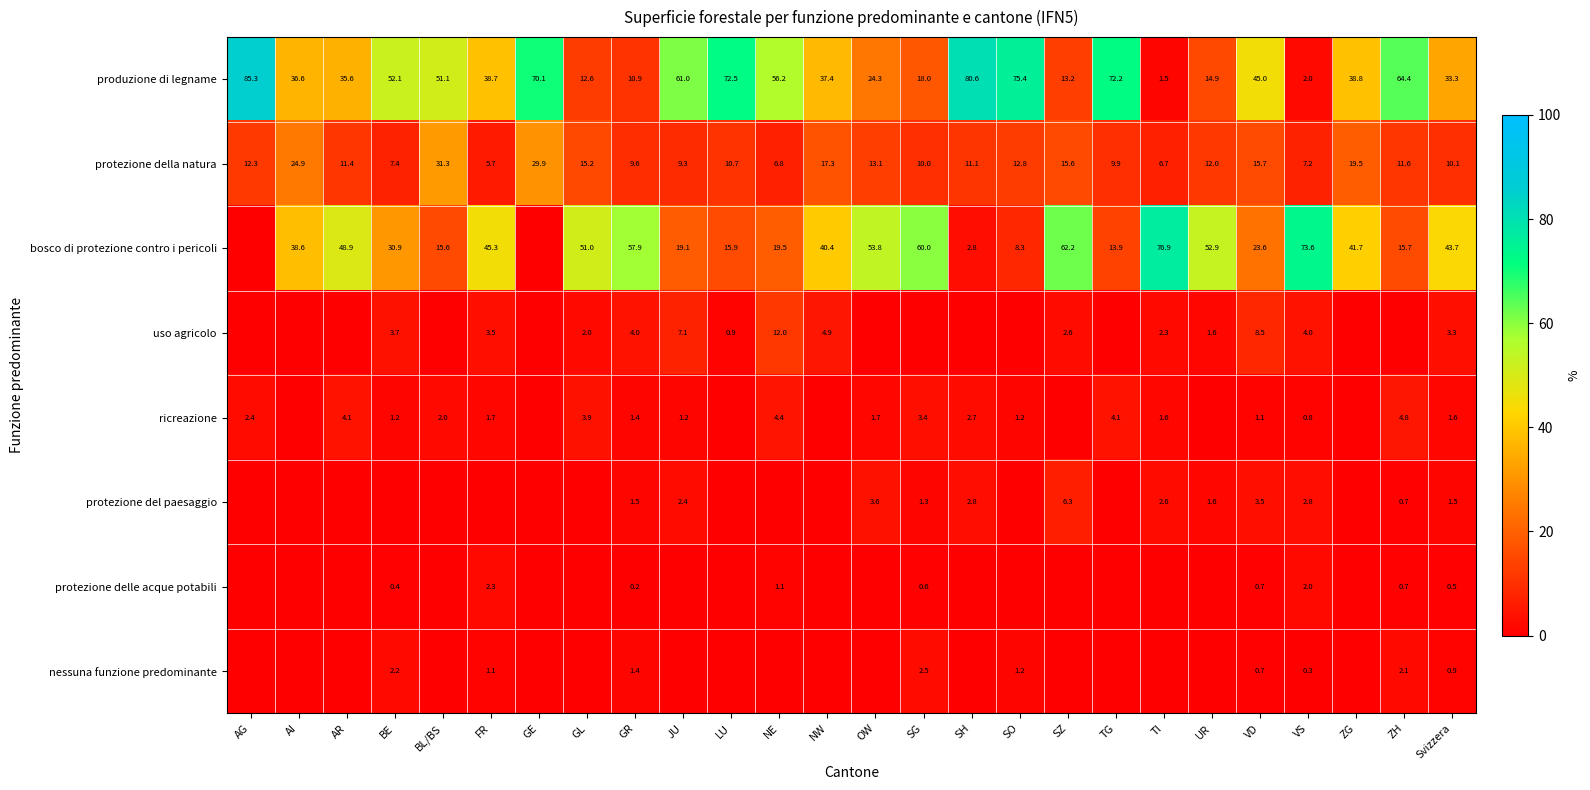

At Svizzera, list the series in order from smallest to largest.

protezione delle acque potabili, nessuna funzione predominante, protezione del paesaggio, ricreazione, uso agricolo, protezione della natura, produzione di legname, bosco di protezione contro i pericoli